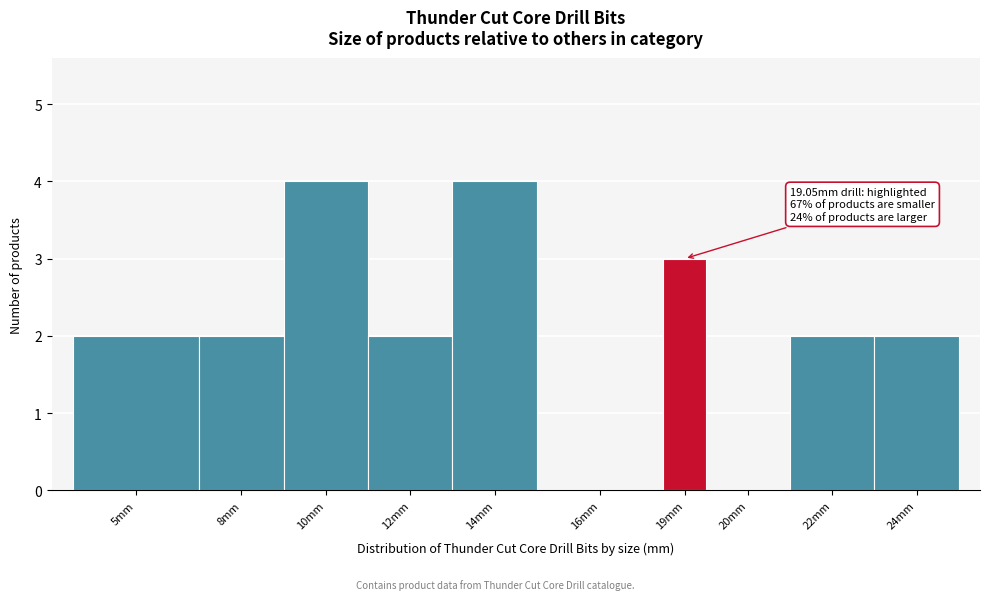

Reading left to right, what are all the values shown in this chart?

5mm=2	8mm=2	10mm=4	12mm=2	14mm=4	16mm=0	19mm=3	20mm=0	22mm=2	24mm=2